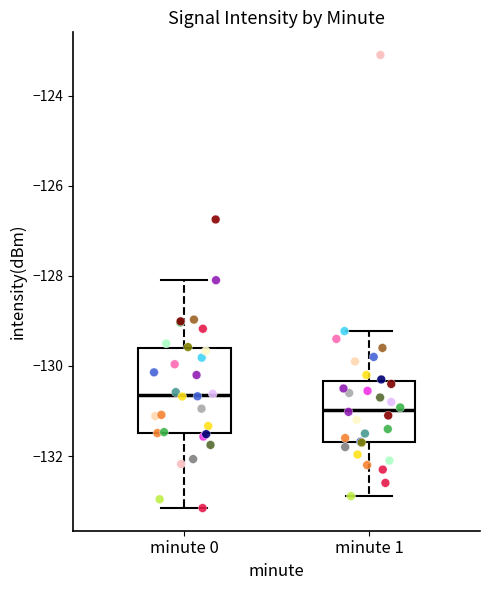

Reading left to right, read every box against the y-axis: the position of its median line, the range the box covers, and the ends of its whiskers. The values are not printed on the chart, so give them approximately, as read against the axis.

minute 0: median -130.6, box -131.4 to -129.6, whiskers -133.2 to -128.0
minute 1: median -131.0, box -131.6 to -130.4, whiskers -132.8 to -129.2